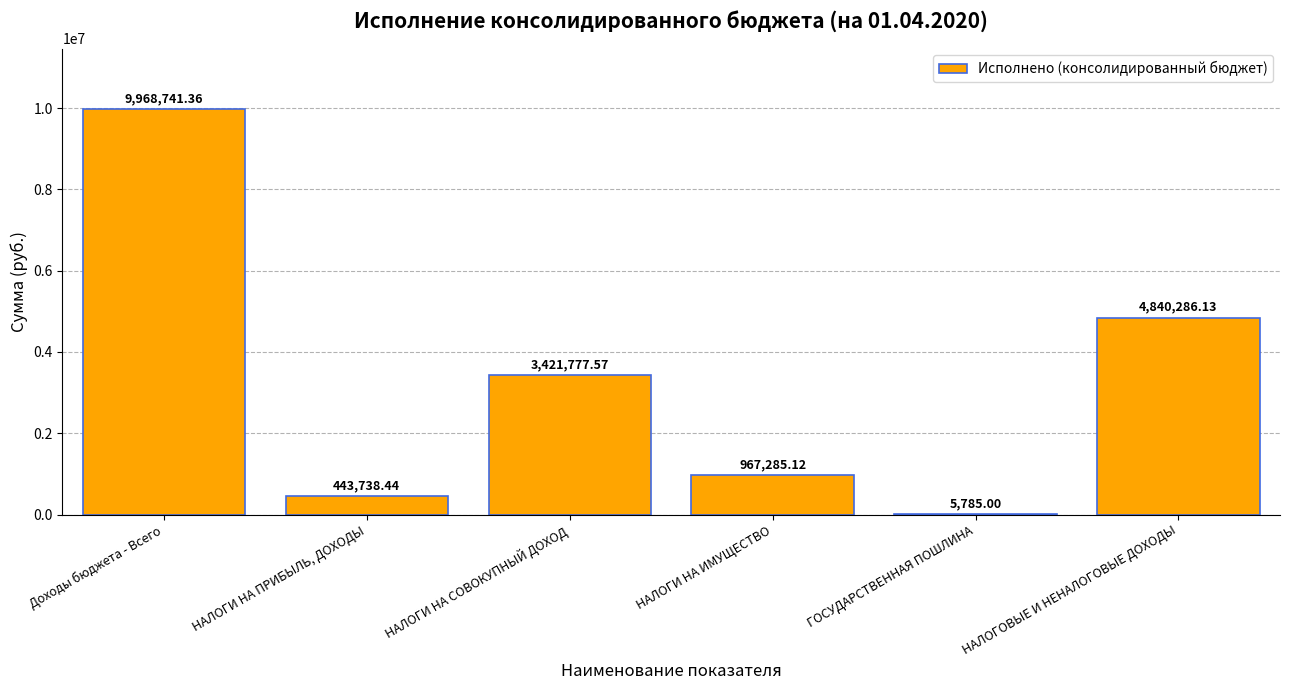

What is the maximum value shown in the chart?

9968741.4